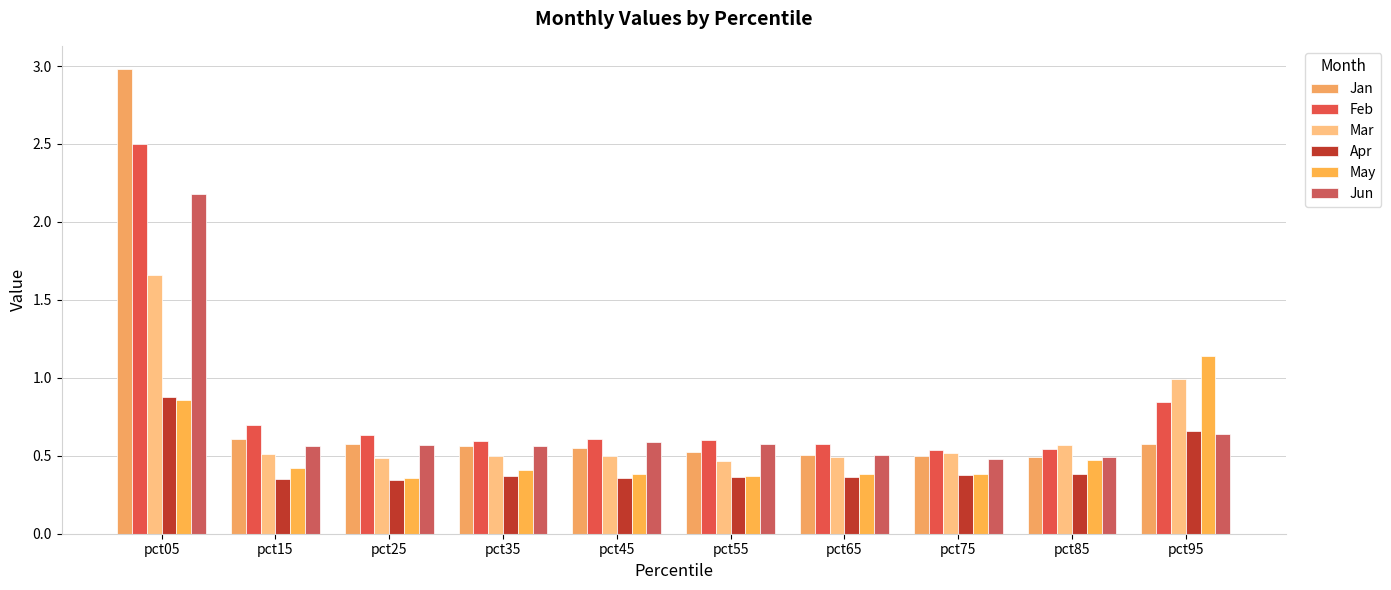

The Jan series shows 0.9 at pct45. True or false?

False